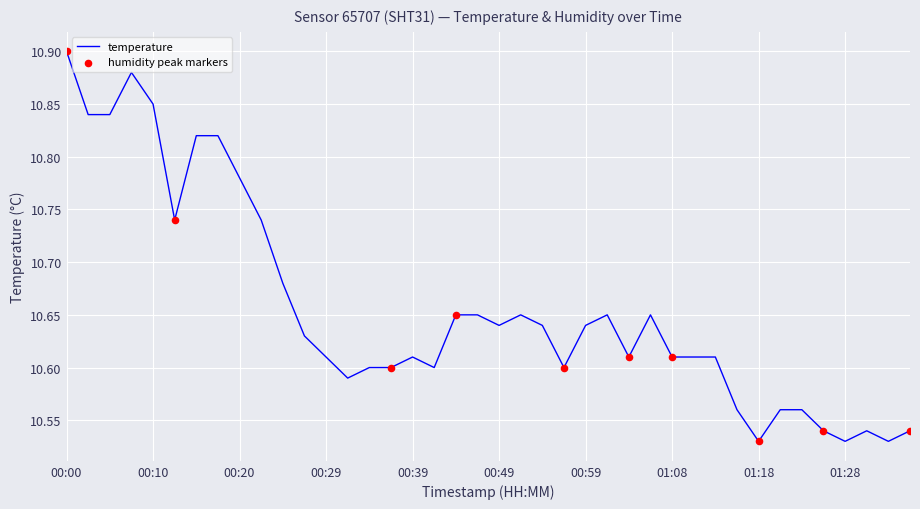

What is the difference between the maximum and minimum values?

0.4